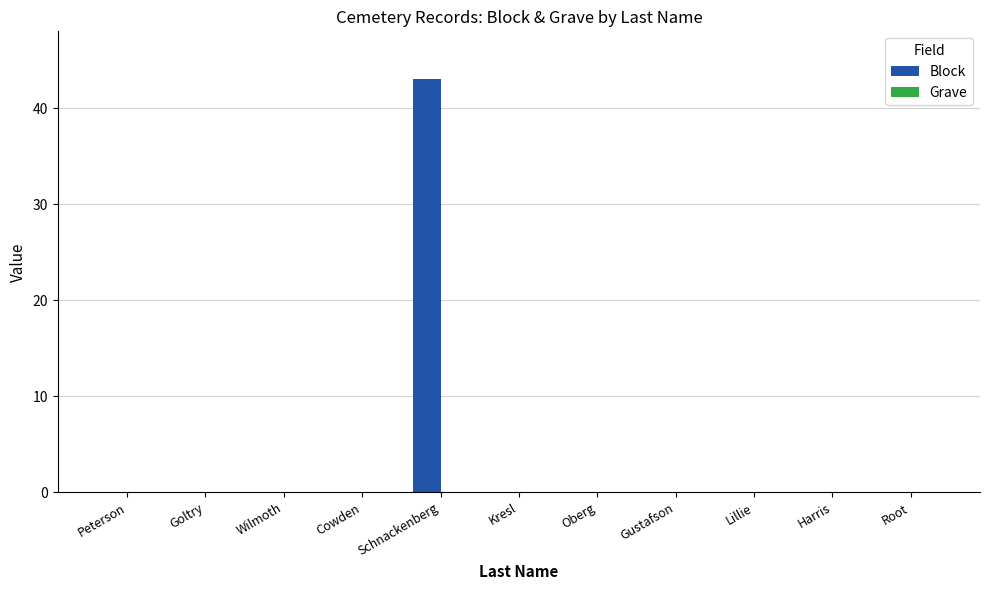

What is the greatest value displayed?

43